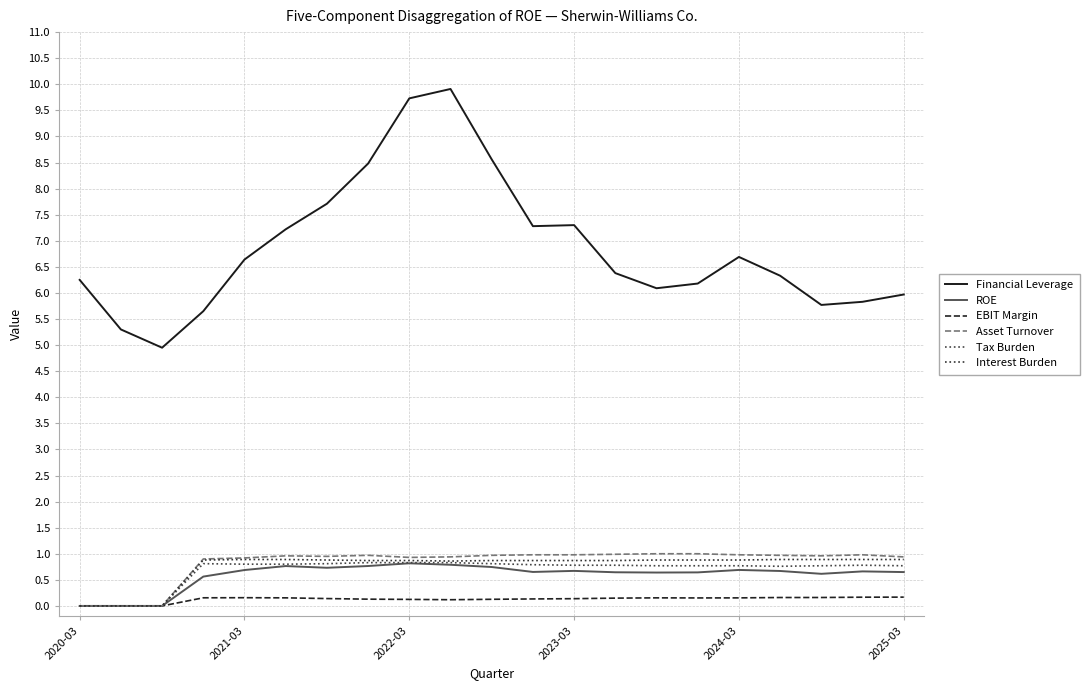

True or false: Tax Burden and Asset Turnover intersect in this chart.

False